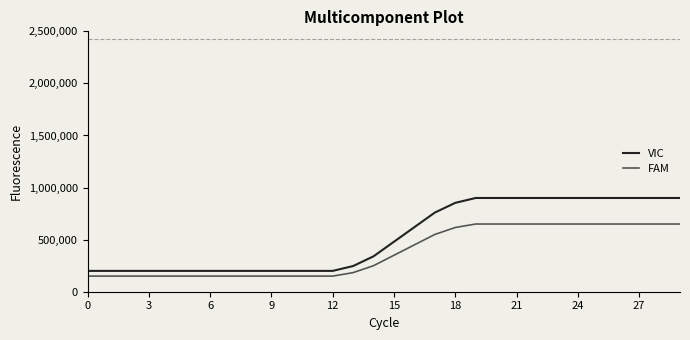

How many distinct data groups are displayed?

2